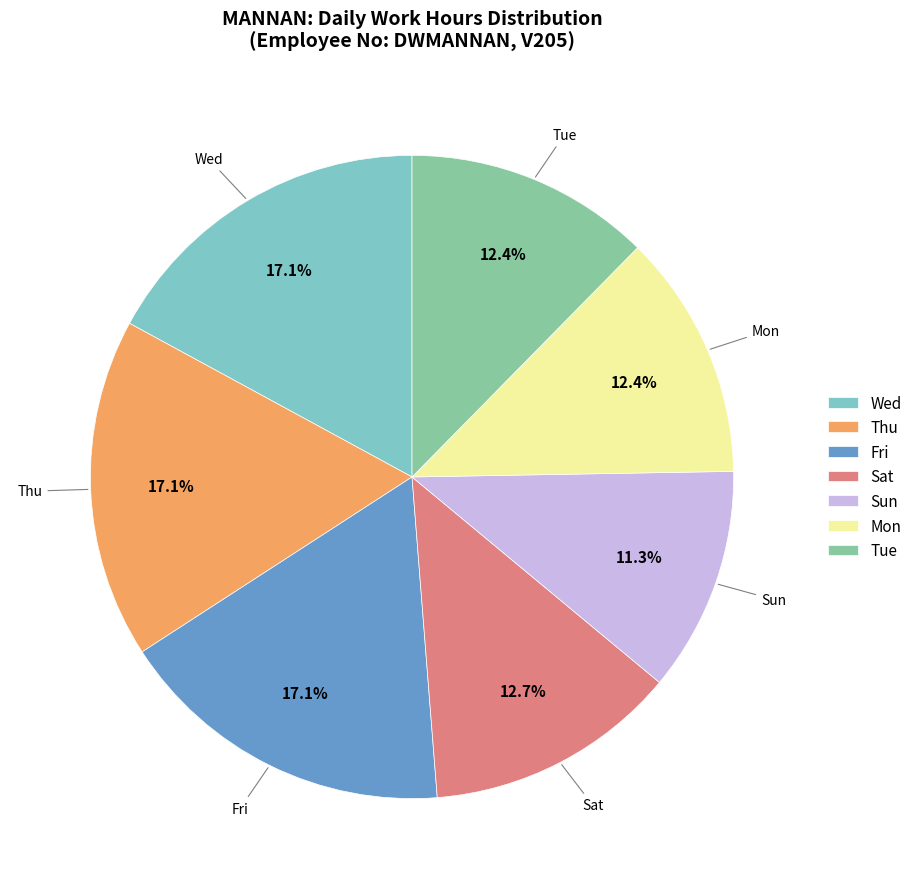

Which category has the smallest portion of the pie?

Sun